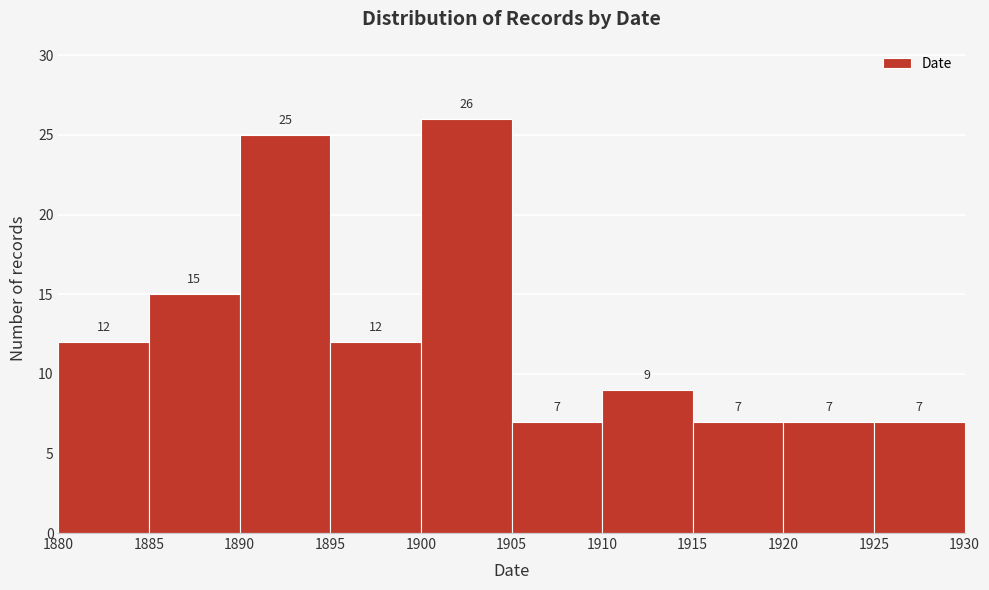

Reading left to right, list every bar in this chart as the range it spans on the x-axis followed by its height.

1880 to 1885: 12
1885 to 1890: 15
1890 to 1895: 25
1895 to 1900: 12
1900 to 1905: 26
1905 to 1910: 7
1910 to 1915: 9
1915 to 1920: 7
1920 to 1925: 7
1925 to 1930: 7